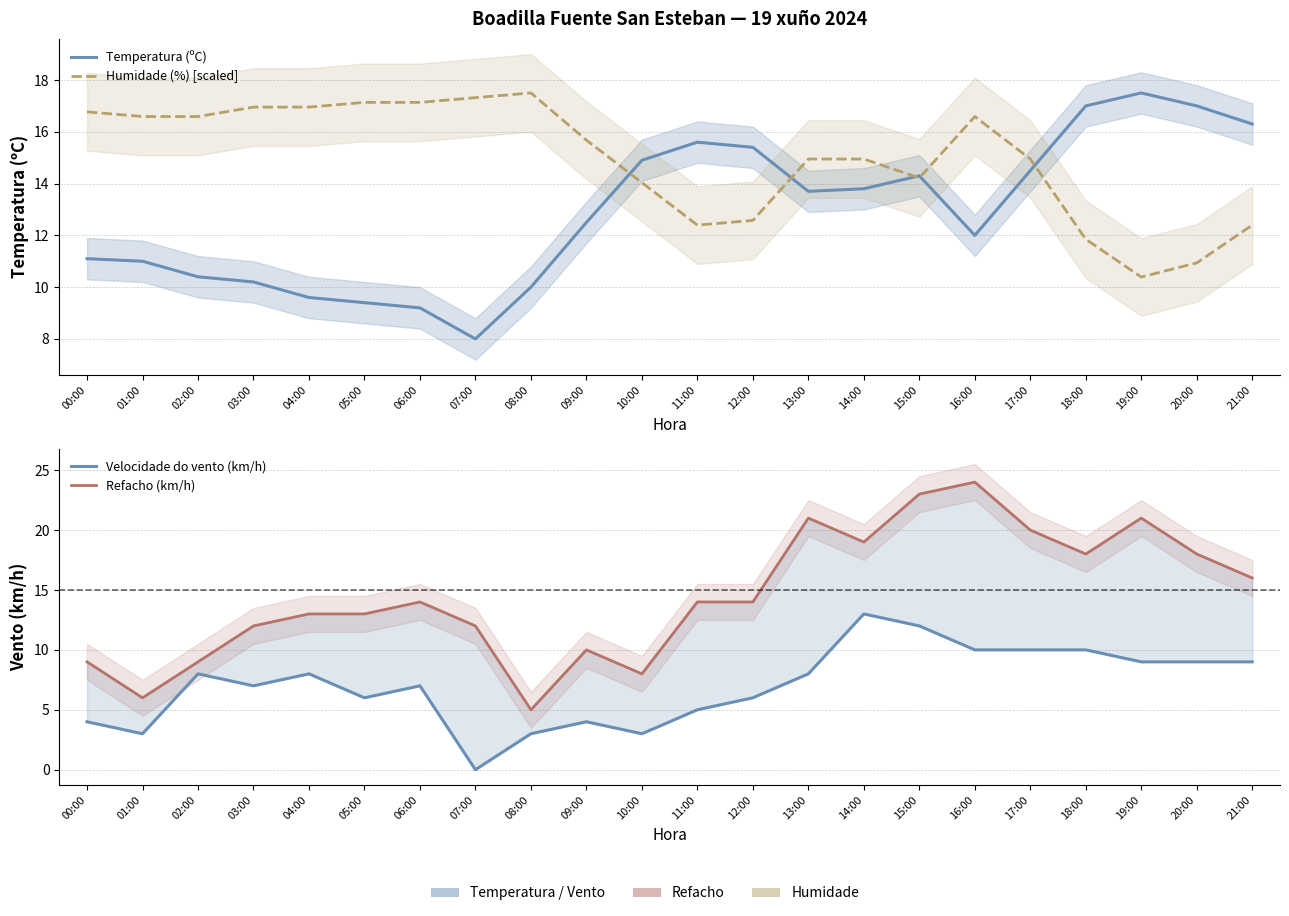

What is the lowest value of the Refacho (km/h) series?

5.0